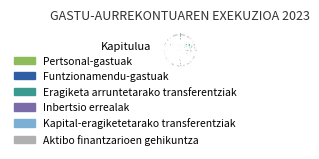

What is the change in value from Funtzionamendu-gastuak to Kapital-eragiketetarako transferentziak?

-8384113